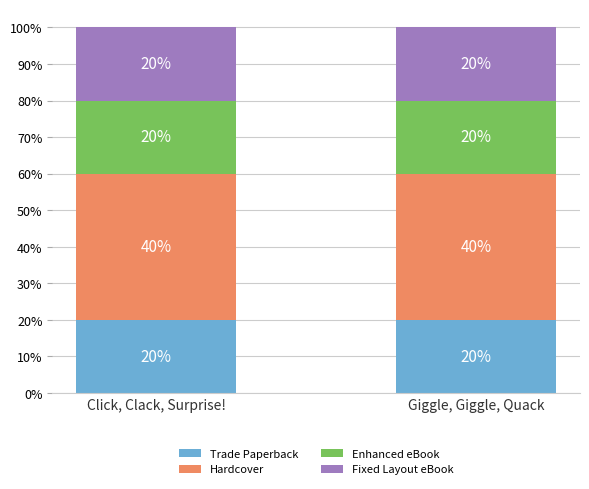

What is the lowest value of the Trade Paperback series?

20